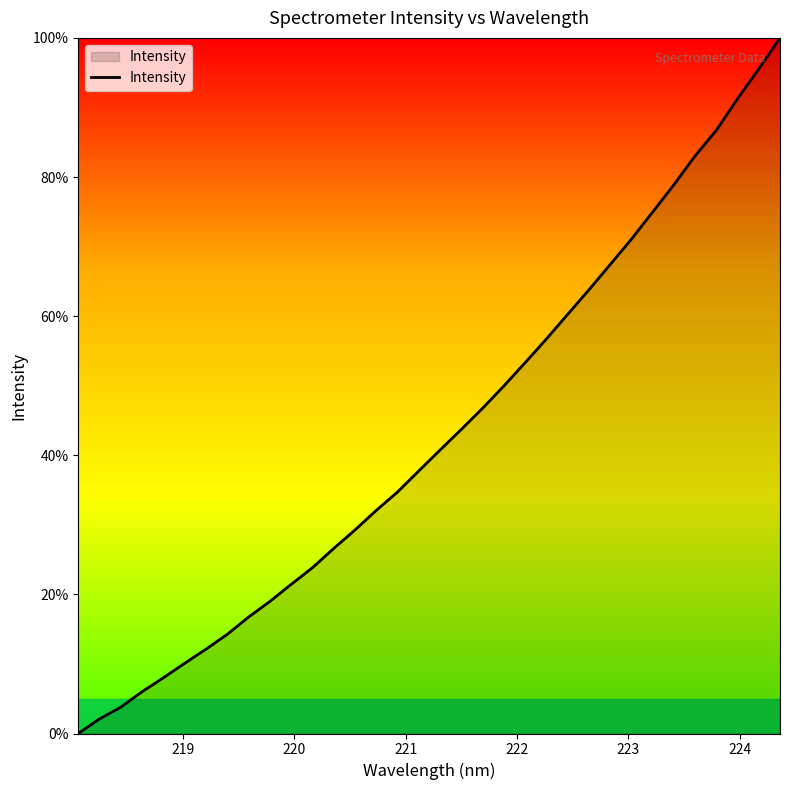

What is the greatest value displayed?

100.0